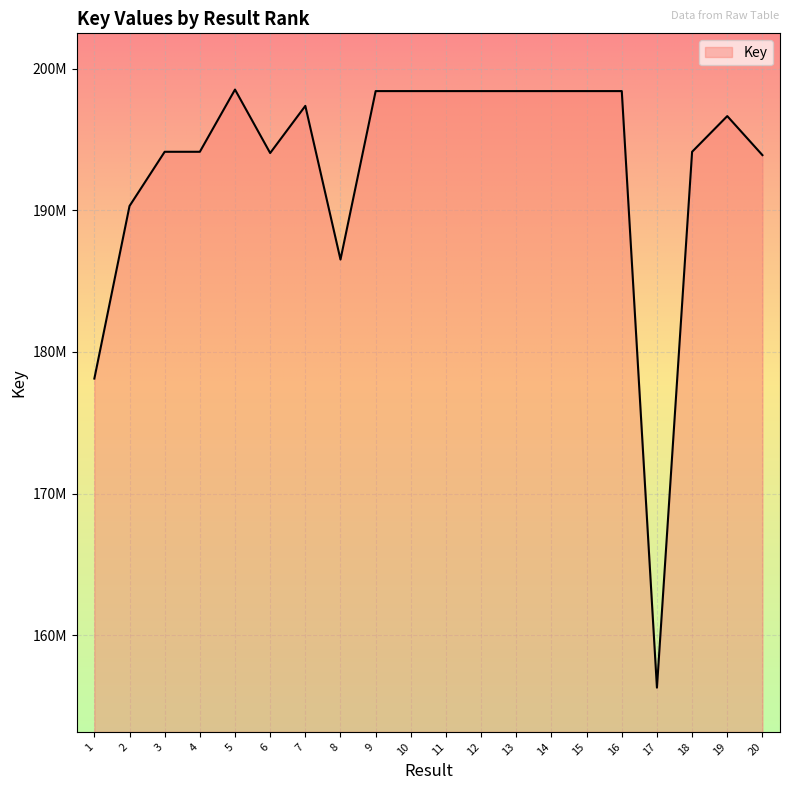

Read the value at 9, to the nearest 10.

198422700